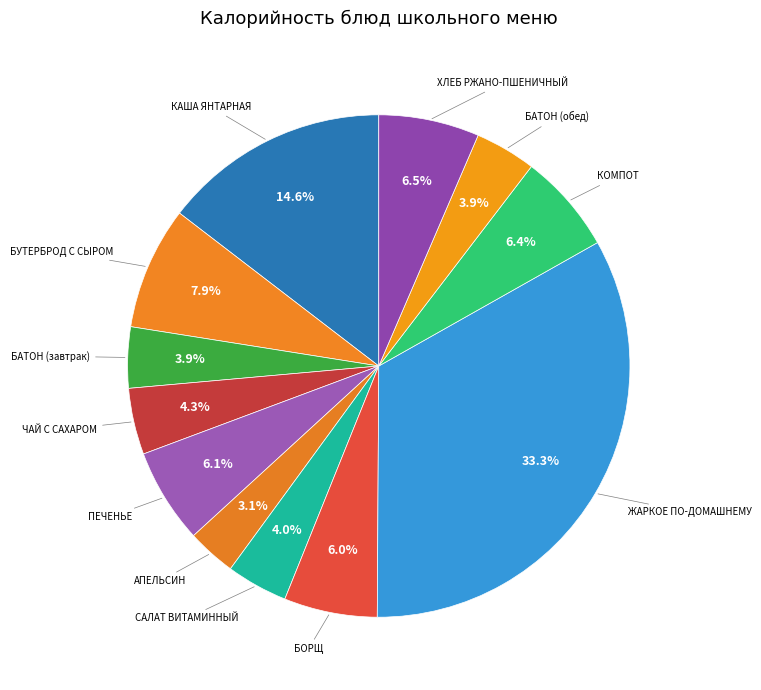

Rank the categories by value from lowest to highest.

АПЕЛЬСИН, БАТОН (завтрак), БАТОН (обед), САЛАТ ВИТАМИННЫЙ, ЧАЙ С САХАРОМ, БОРЩ, ПЕЧЕНЬЕ, КОМПОТ, ХЛЕБ РЖАНО-ПШЕНИЧНЫЙ, БУТЕРБРОД С СЫРОМ, КАША ЯНТАРНАЯ, ЖАРКОЕ ПО-ДОМАШНЕМУ